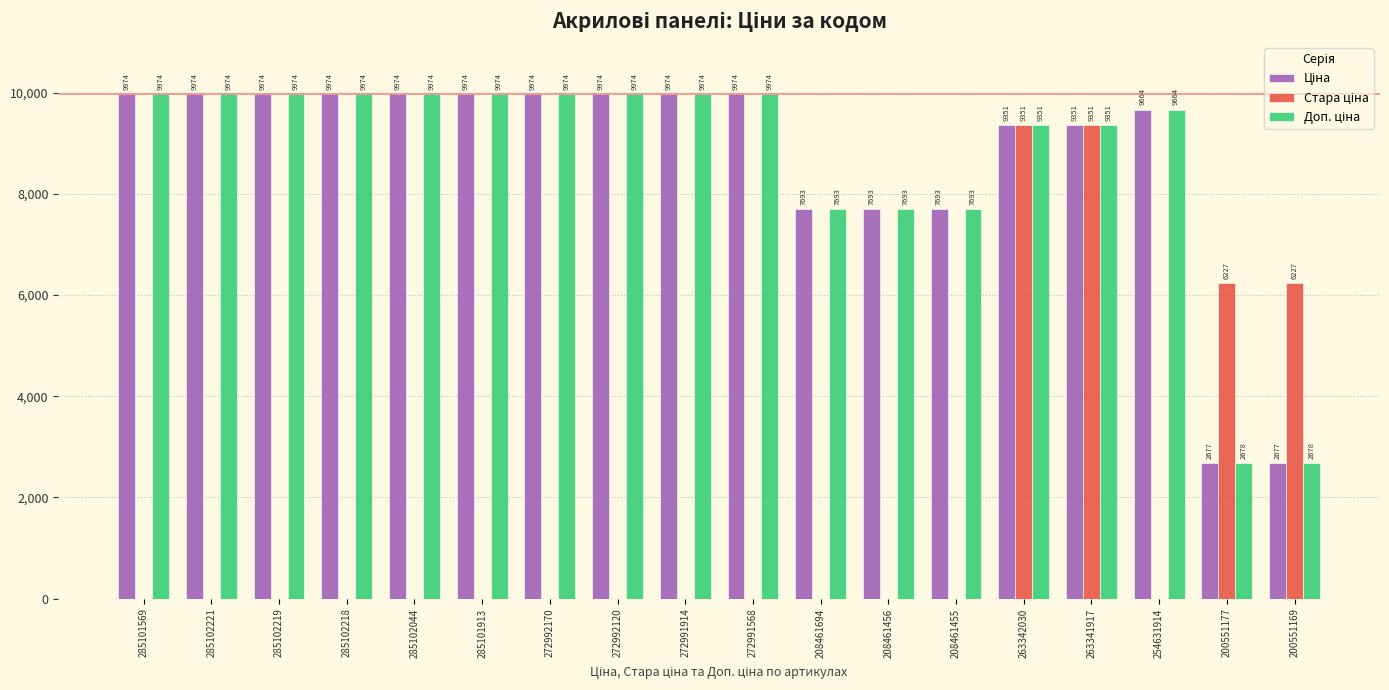

Which series has the largest range (max minus min)?

Стара ціна